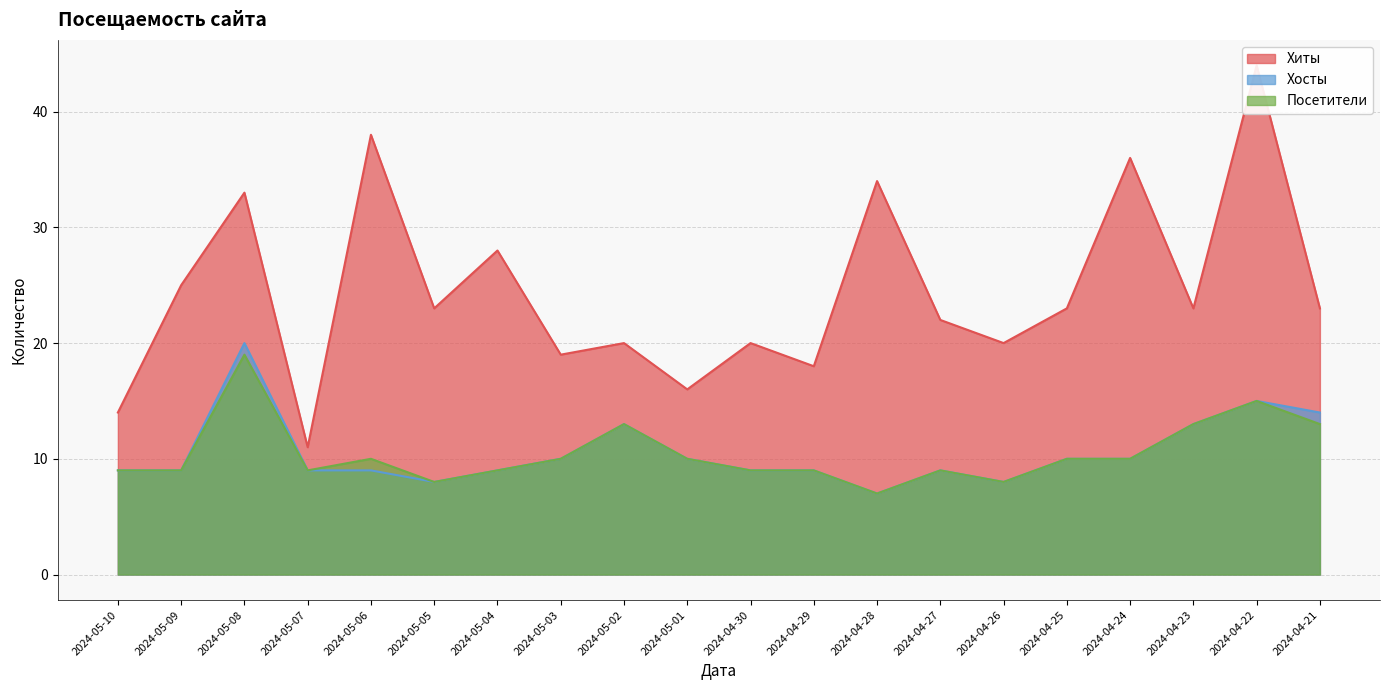

What is the lowest value of the Хиты series?

11